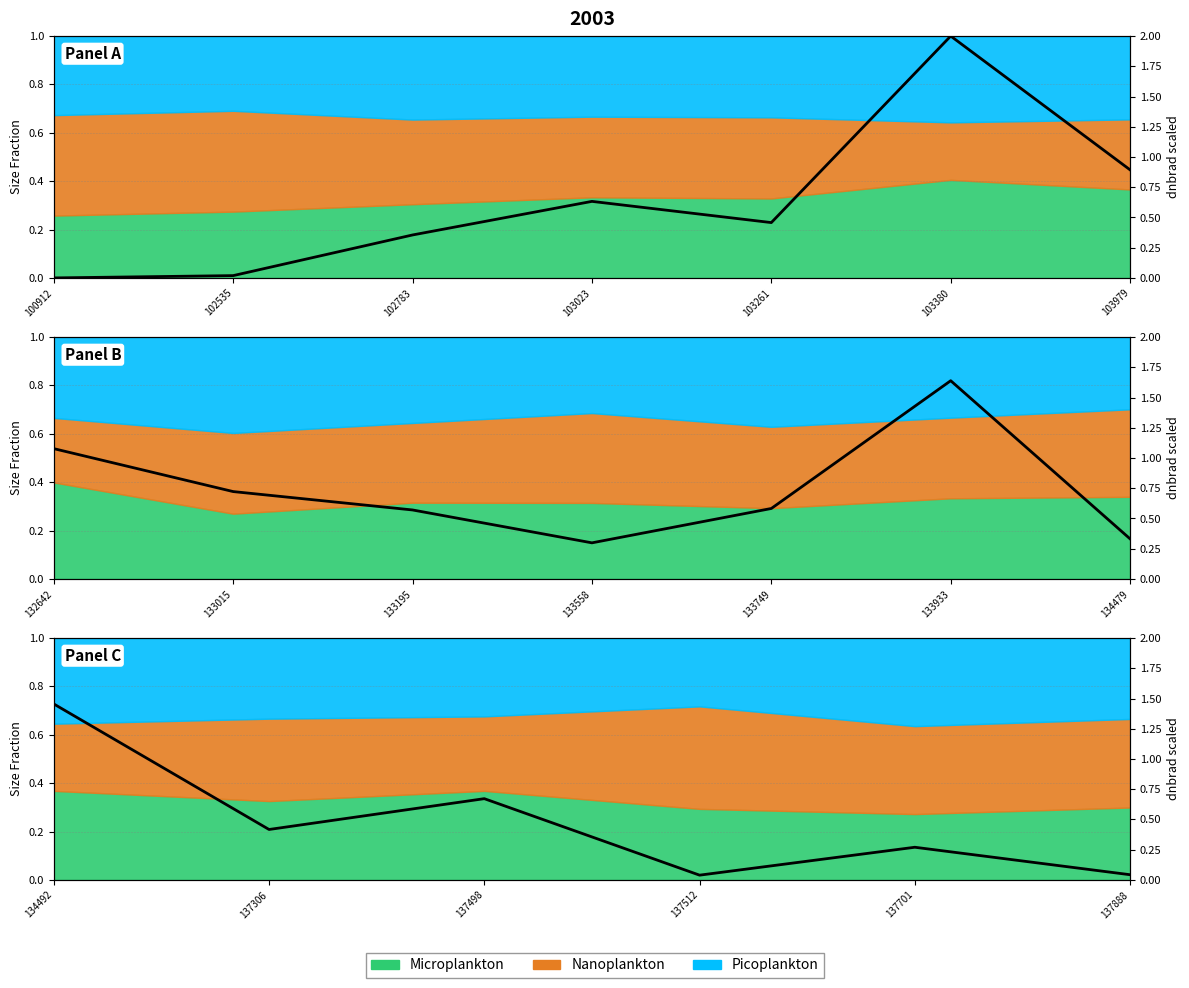

Does the chart display data point markers on the line(s)?

No